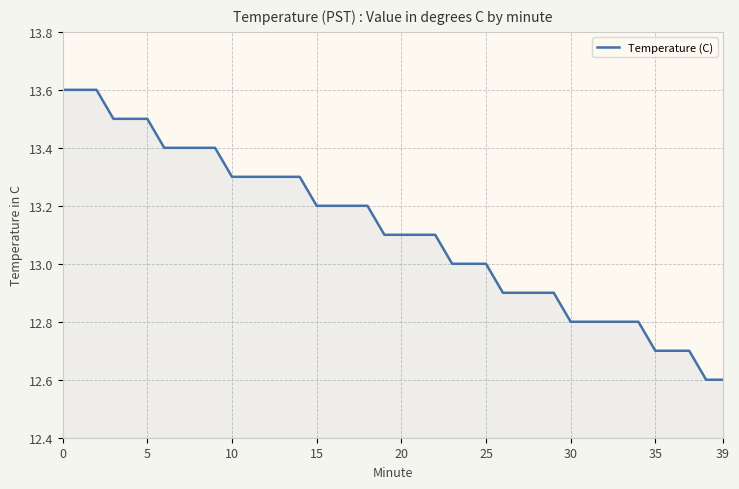

What is the difference between the maximum and minimum values?

1.0